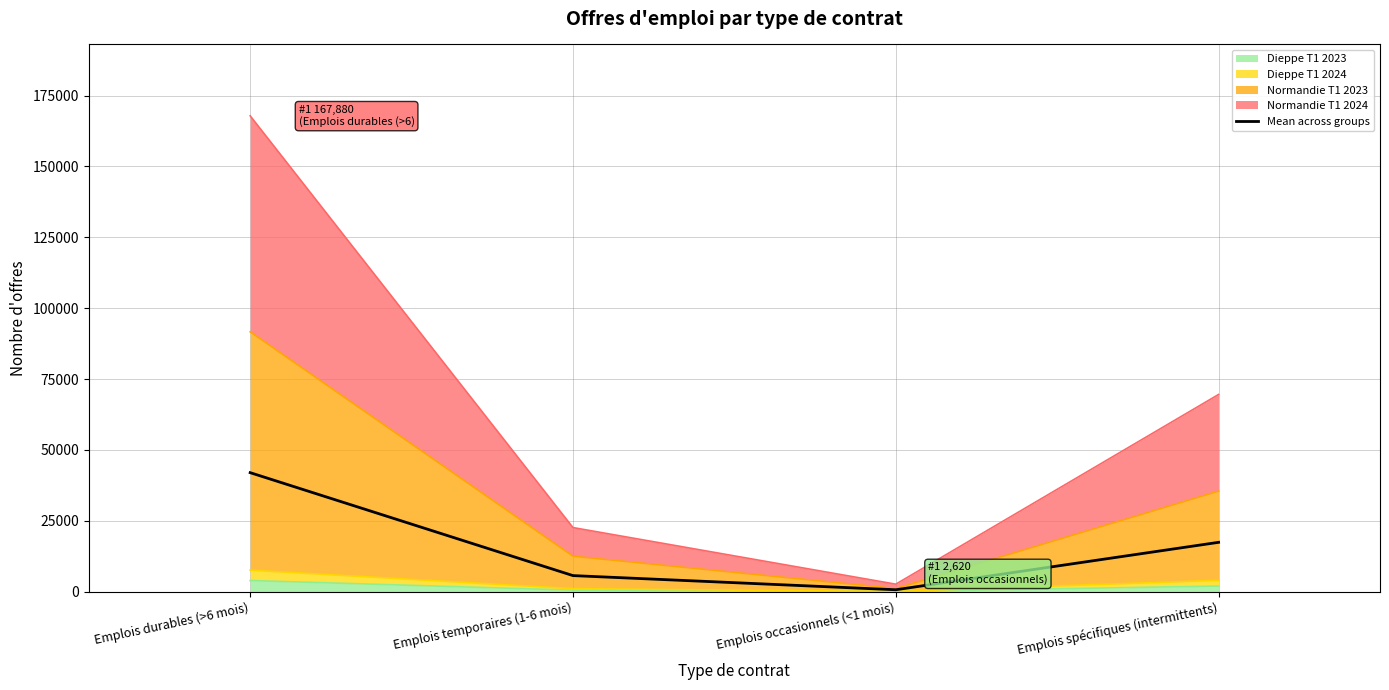

What is the sum of all values?

65662.8